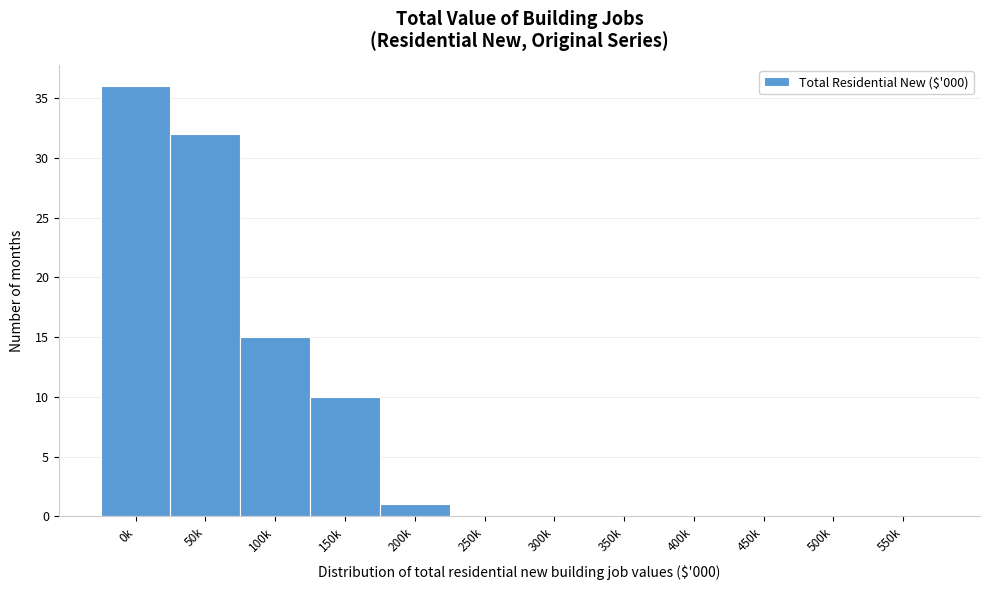

Reading left to right, what are all the values shown in this chart?

0k=36	50k=32	100k=15	150k=10	200k=1	250k=0	300k=0	350k=0	400k=0	450k=0	500k=0	550k=0